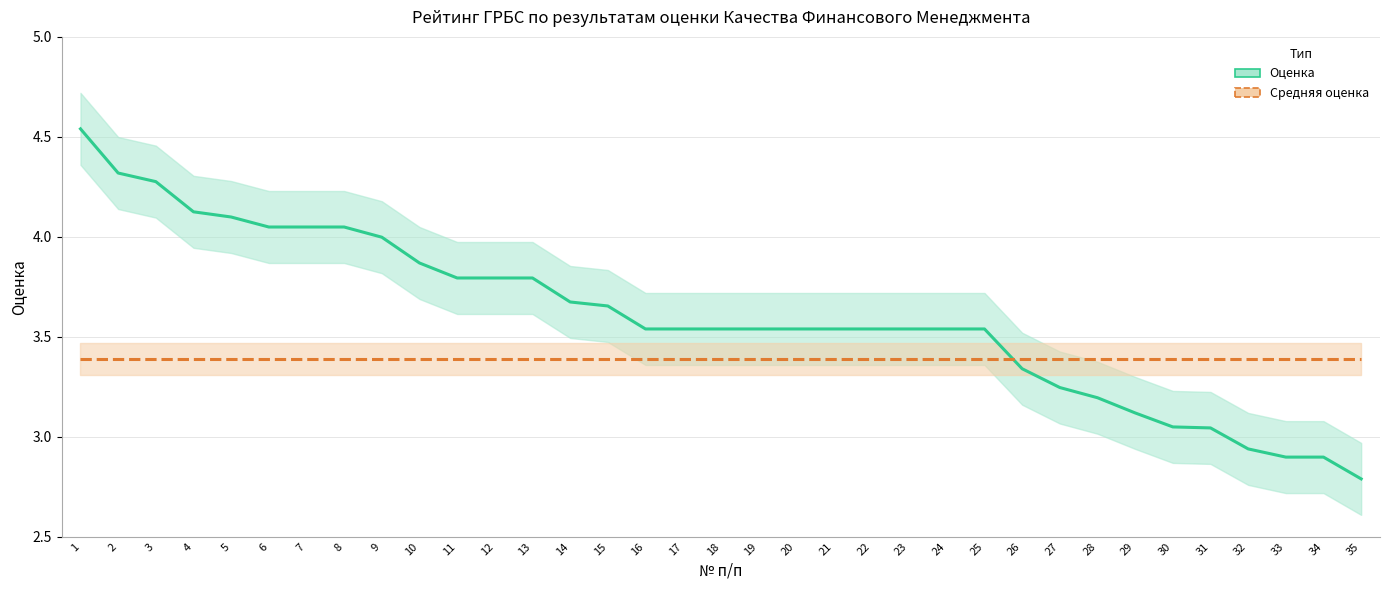

Which category has the lowest value across all series?

35